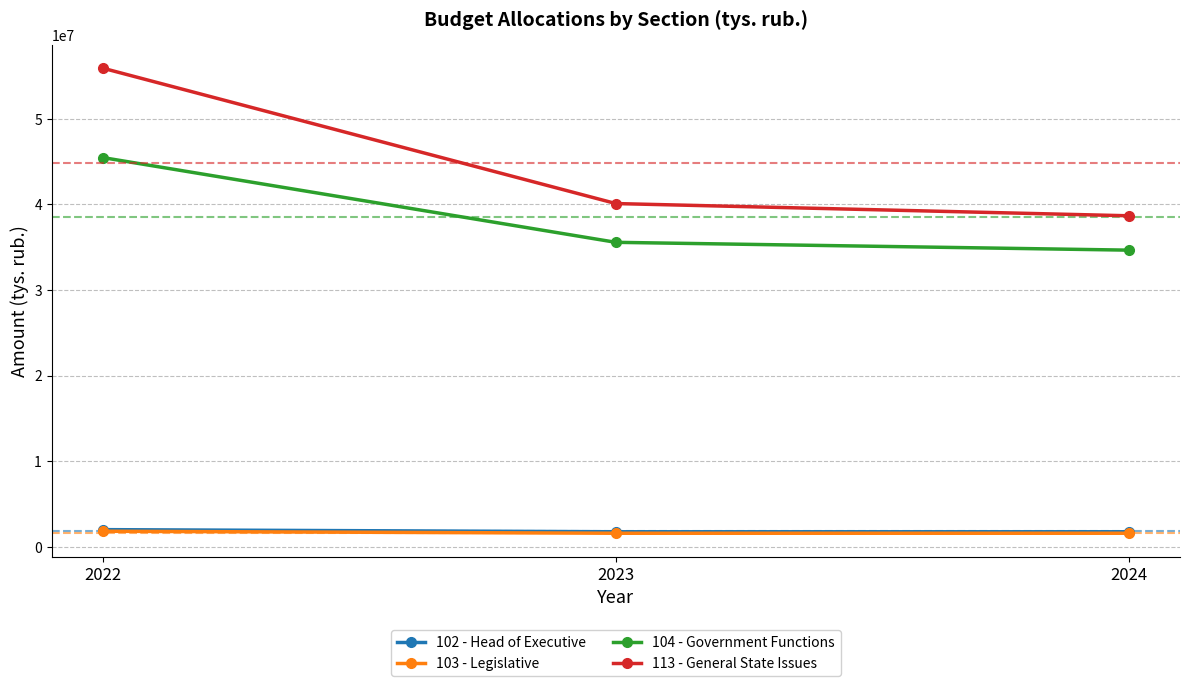

What is the total value across all series at 2023?

78971333.3